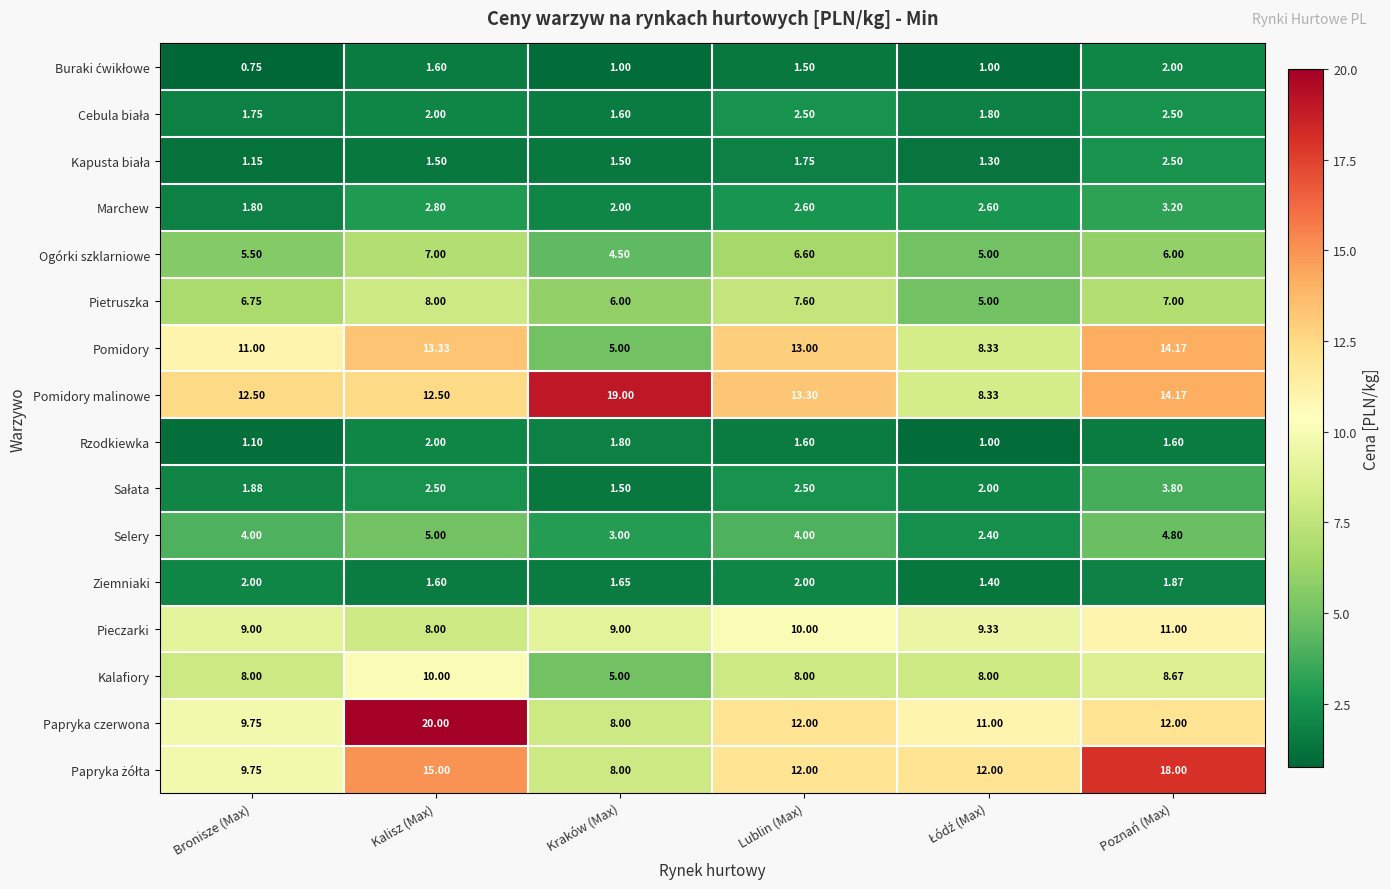

Which series has the widest spread of values?

Papryka czerwona